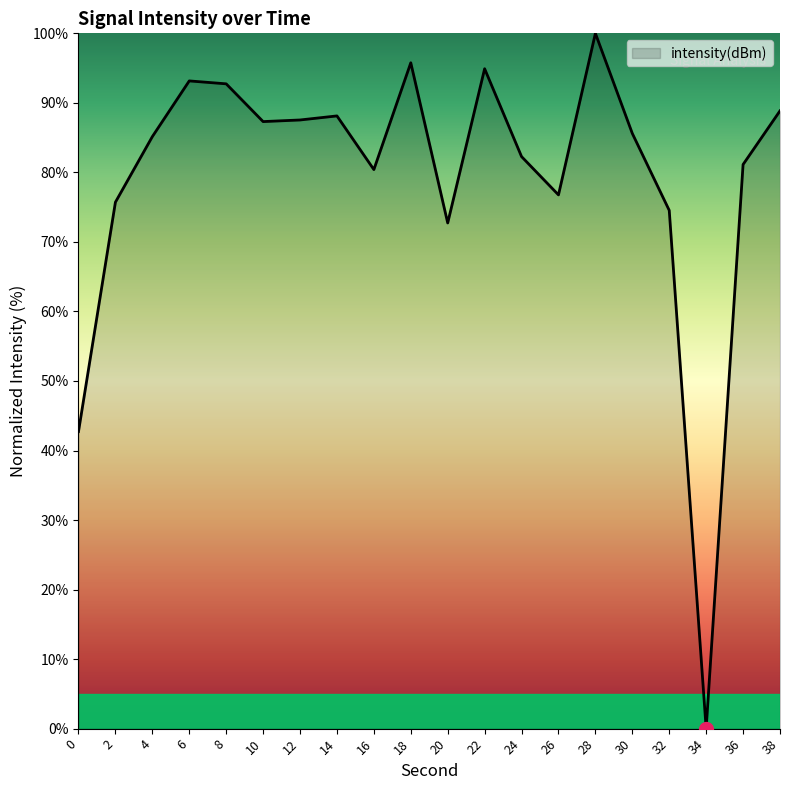

True or false: there are more than 0 points higher than both neighbors.

True